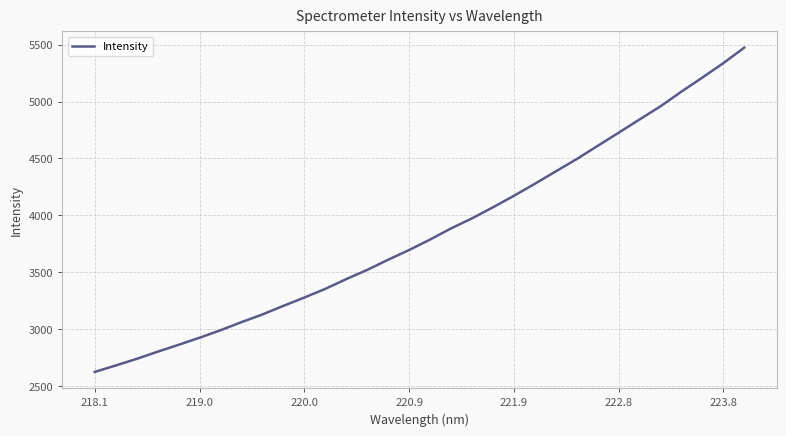

What is the maximum value shown in the chart?

5473.6